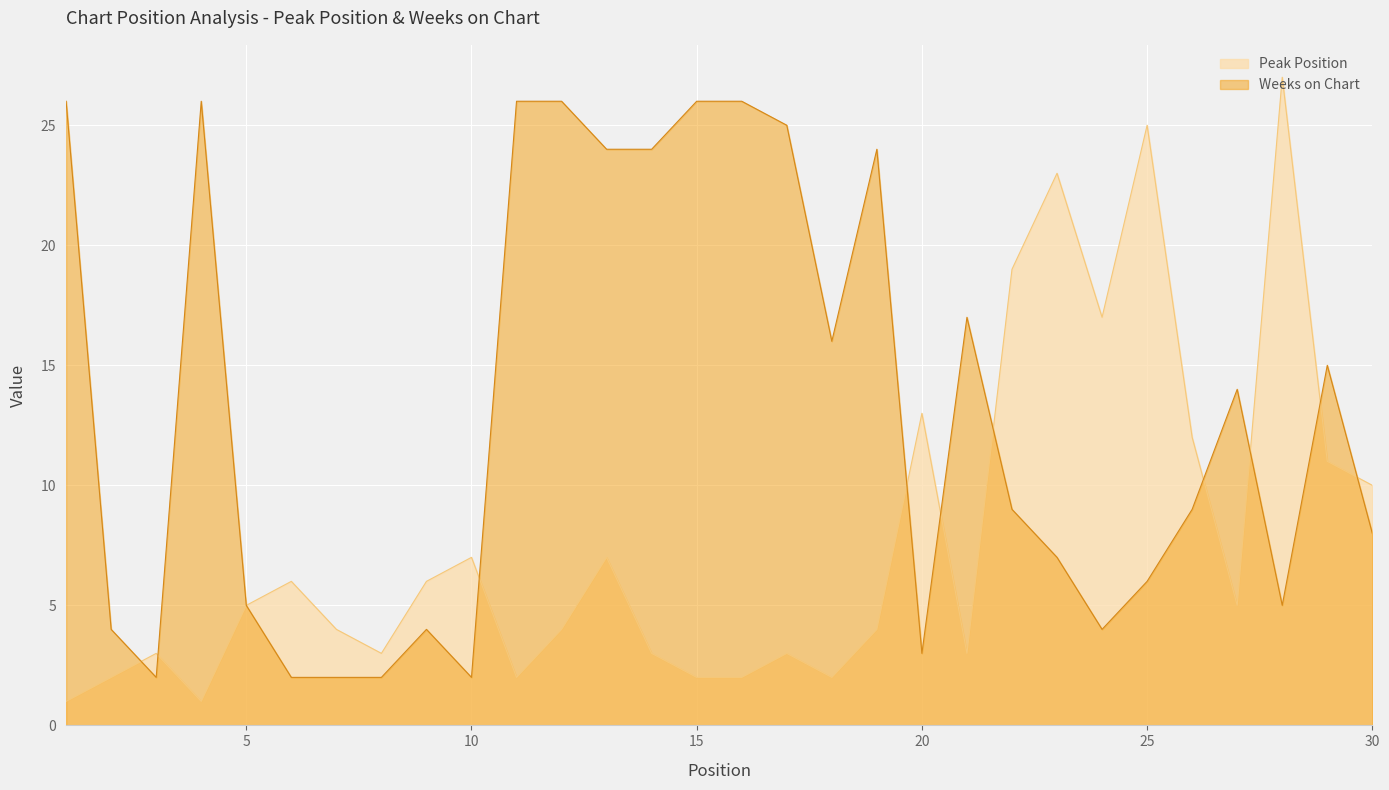

Reading left to right, what are all the values shown in this chart?

Peak Position: 1=1	2=2	3=3	4=1	5=5	6=6	7=4	8=3	9=6	10=7	11=2	12=4	13=7	14=3	15=2	16=2	17=3	18=2	19=4	20=13	21=3	22=19	23=23	24=17	25=25	26=12	27=5	28=27	29=11	30=10
Weeks on Chart: 1=26	2=4	3=2	4=26	5=5	6=2	7=2	8=2	9=4	10=2	11=26	12=26	13=24	14=24	15=26	16=26	17=25	18=16	19=24	20=3	21=17	22=9	23=7	24=4	25=6	26=9	27=14	28=5	29=15	30=8